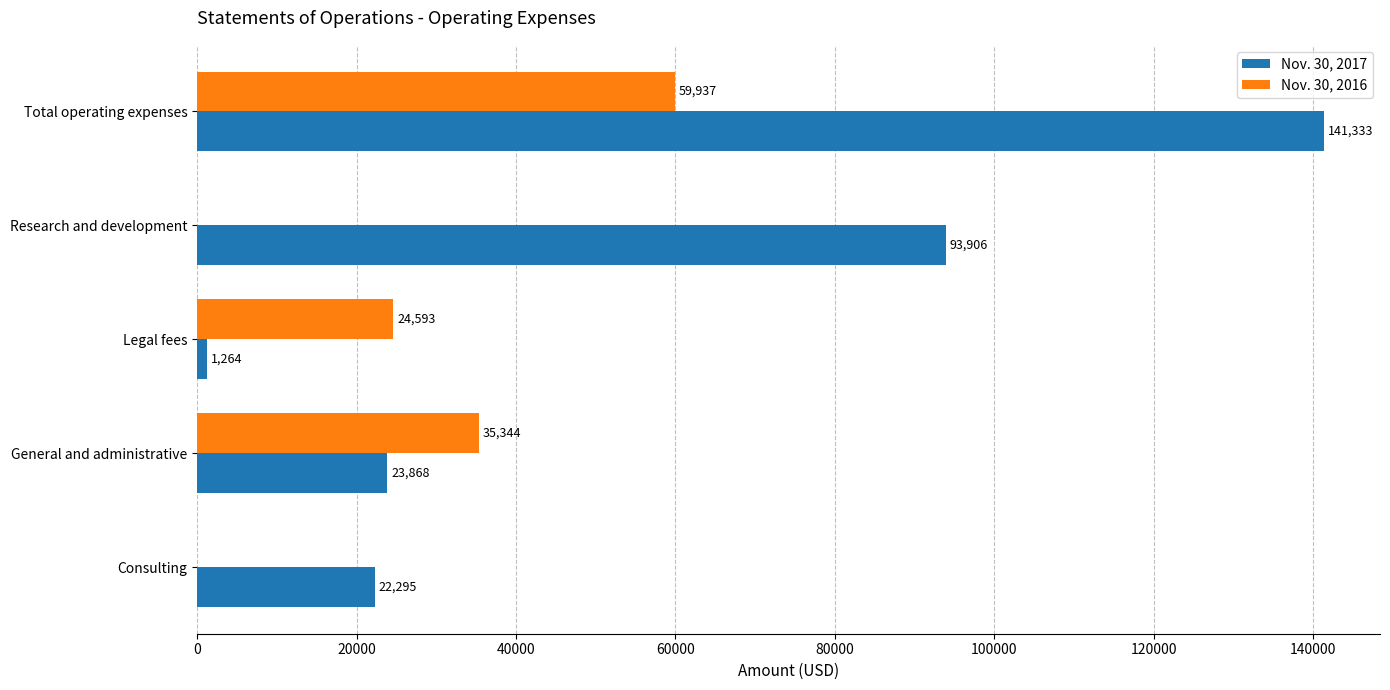

Which label corresponds to the largest value in the chart?

Total operating expenses